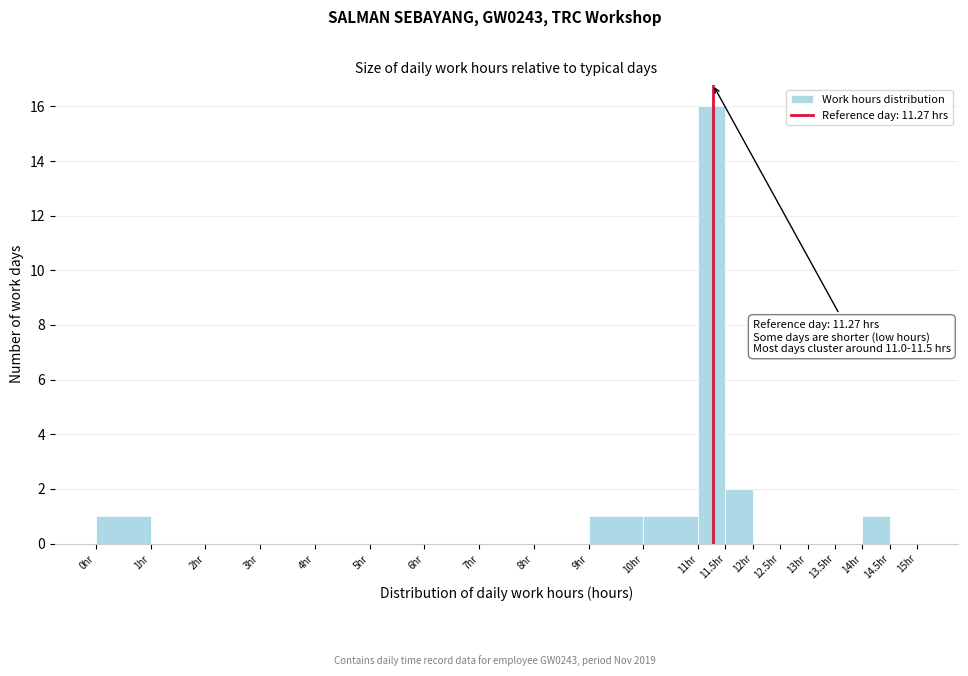

Which range on the x-axis has the tallest bar?

11.0 to 11.5